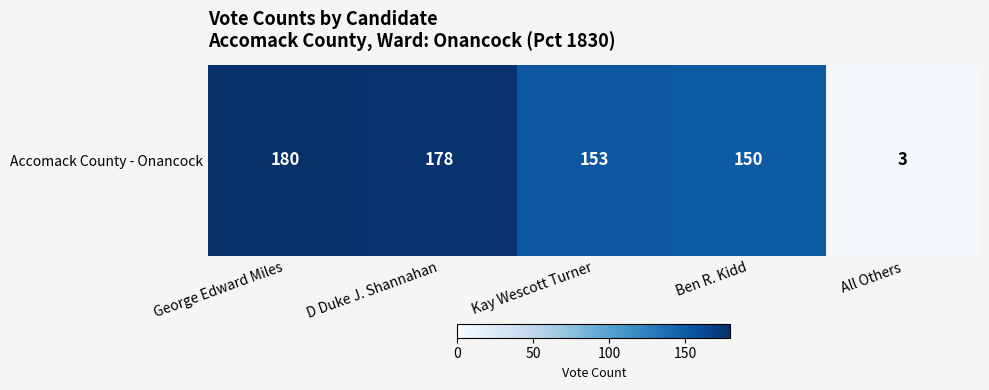

What is the greatest value displayed?

180